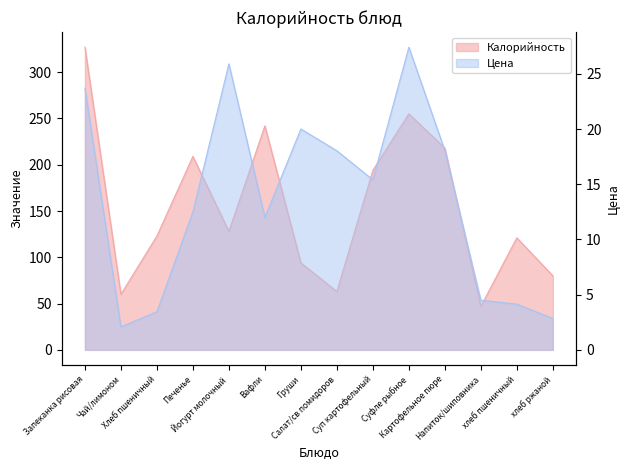

How many values in the Цена series exceed 15?

7